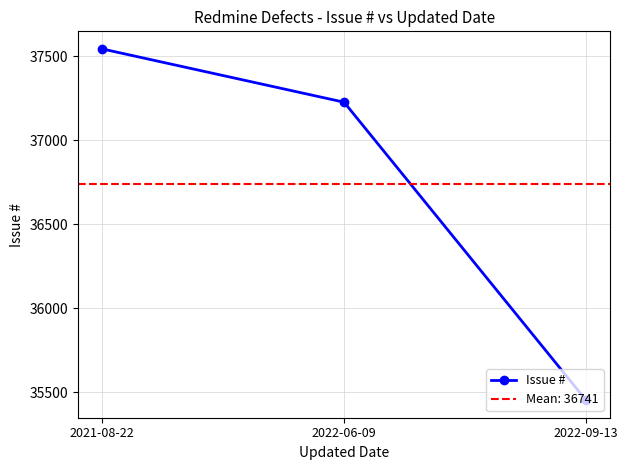

Reading left to right, extract all data points from this chart.

2021-08-22=37543	2022-06-09=37226	2022-09-13=35454